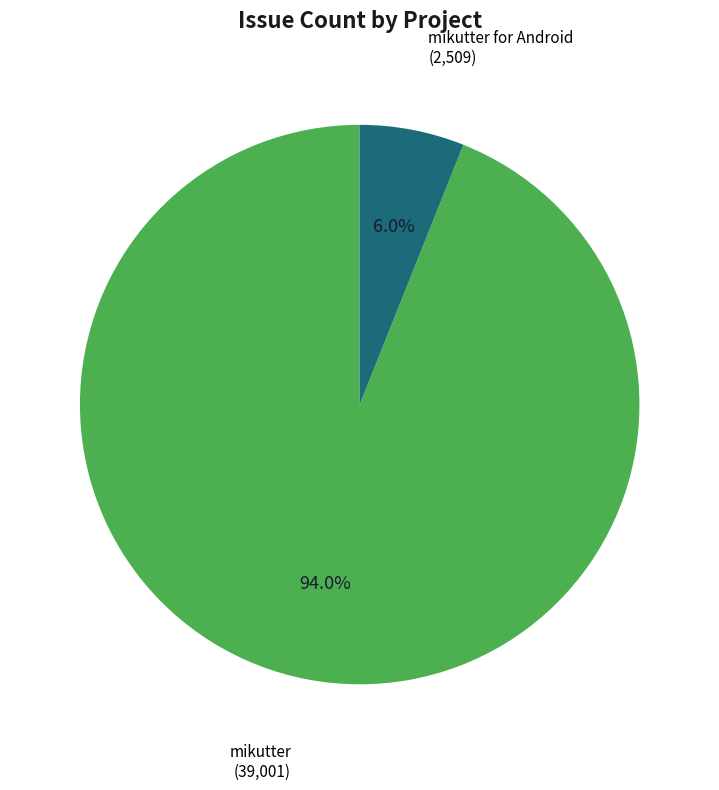

Does any single category account for the majority?

Yes